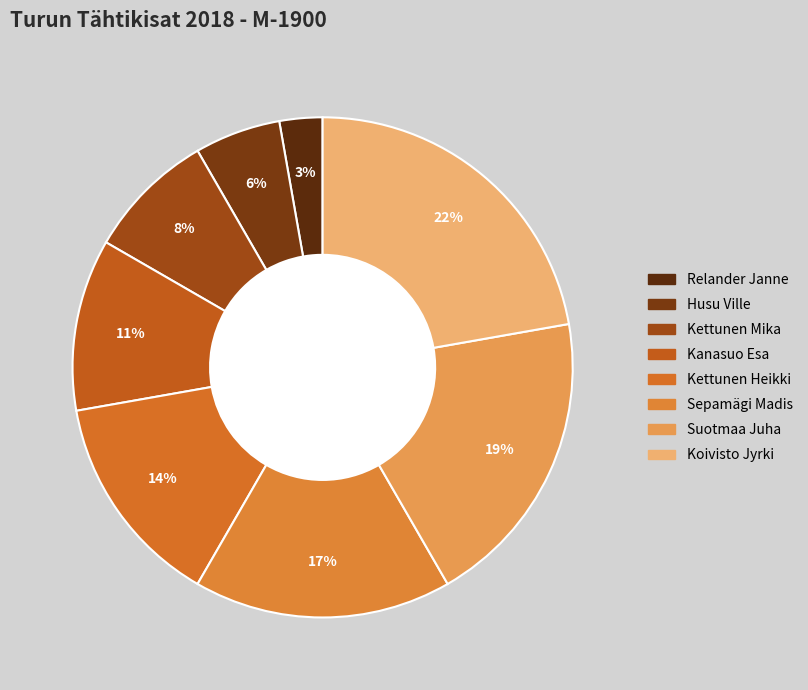

To the nearest percent, what is the combined percentage of Suotmaa Juha and Relander Janne?

22%